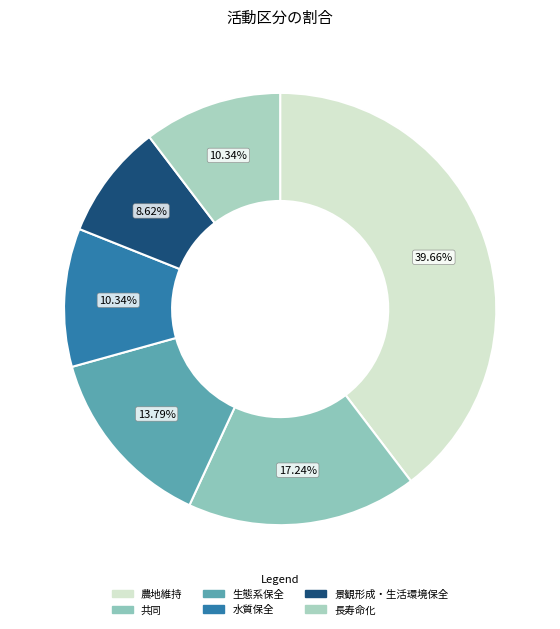

Combined, what portion of the pie is 生態系保全 and 農地維持?

53.4%